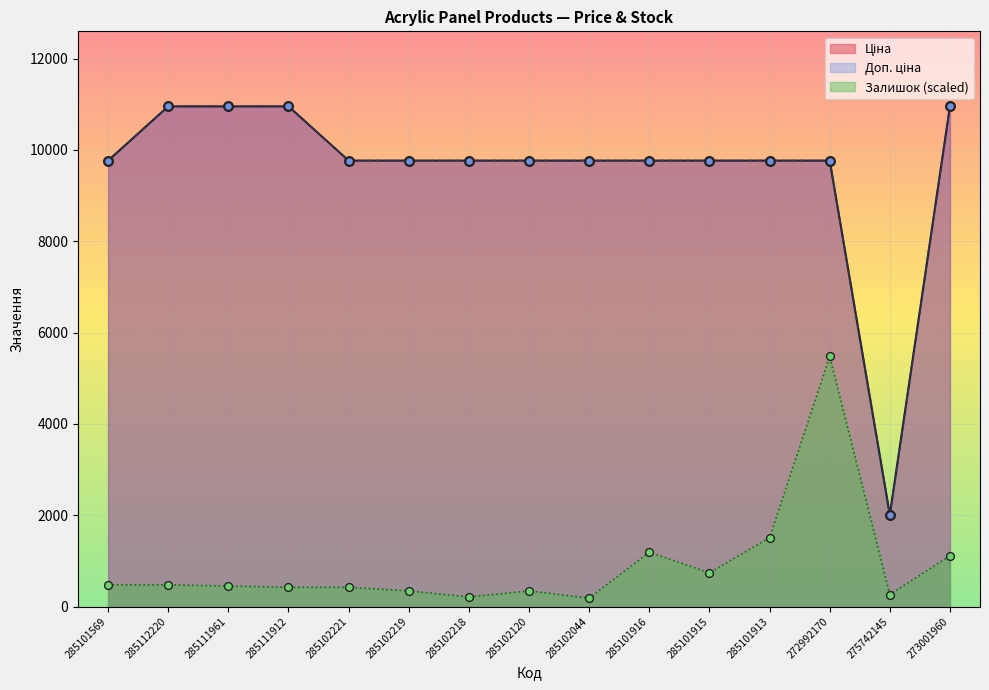

Which series has the largest total across all categories?

Ціна